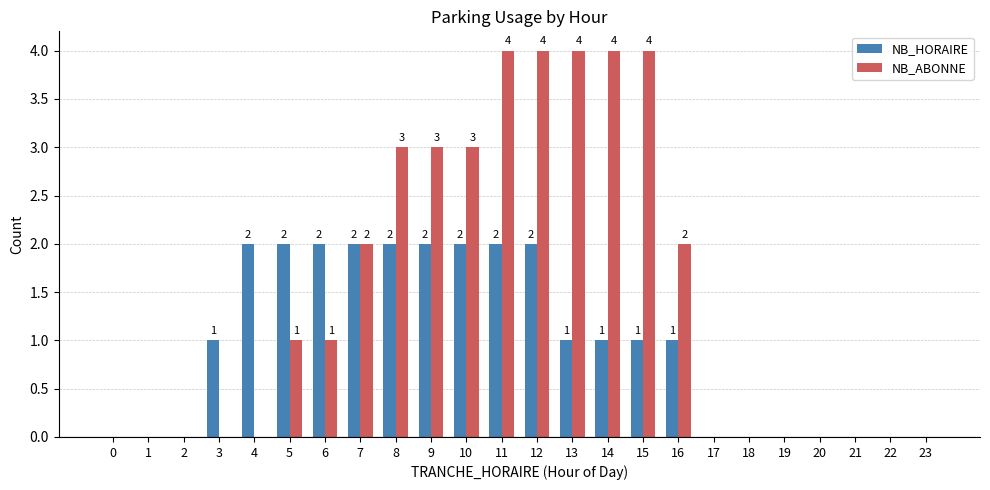

Count the NB_HORAIRE values in the range 0 to 2.

24